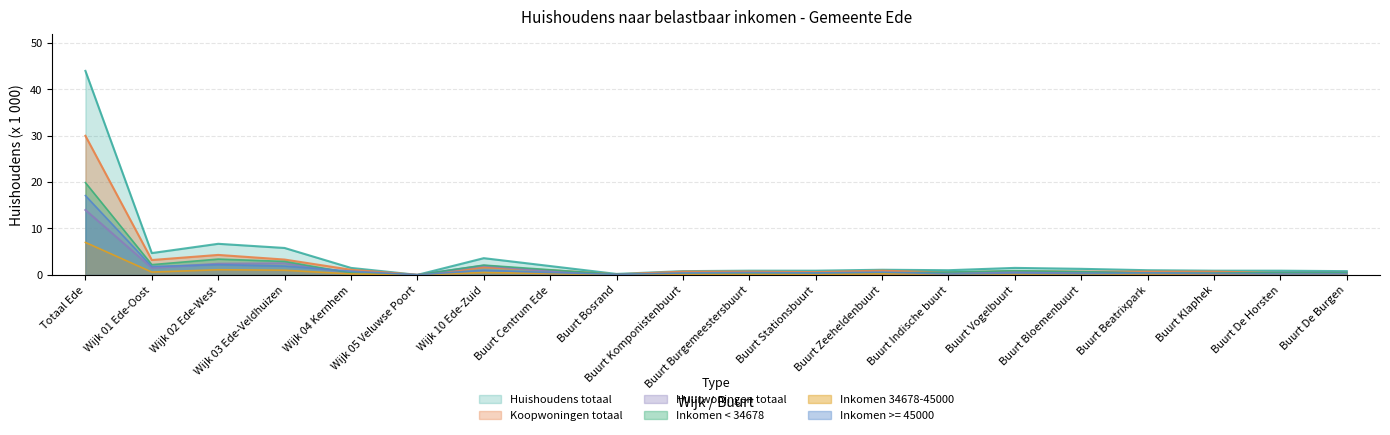

True or false: Huishoudens totaal and Inkomen 34678-45000 cross at least once.

False